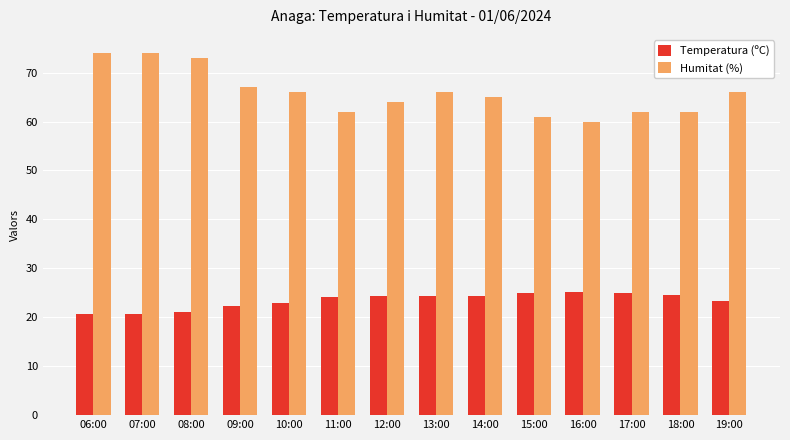

At which label is Temperatura (ºC) closest to 22?

09:00